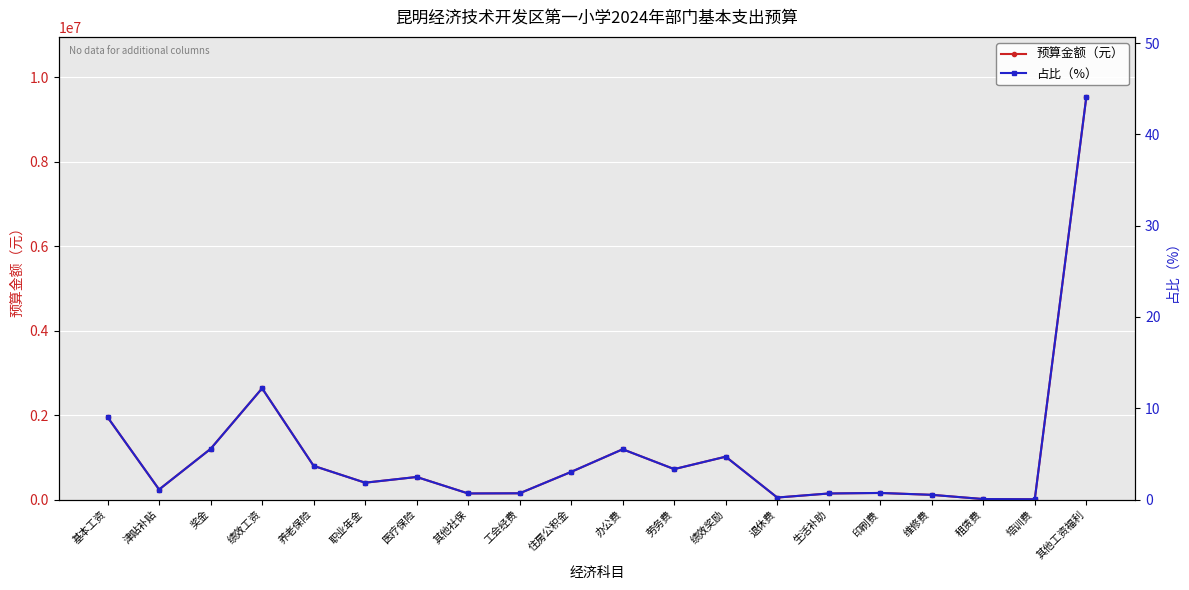

What is the difference between the maximum and minimum values in the 占比（%） series?

44.0